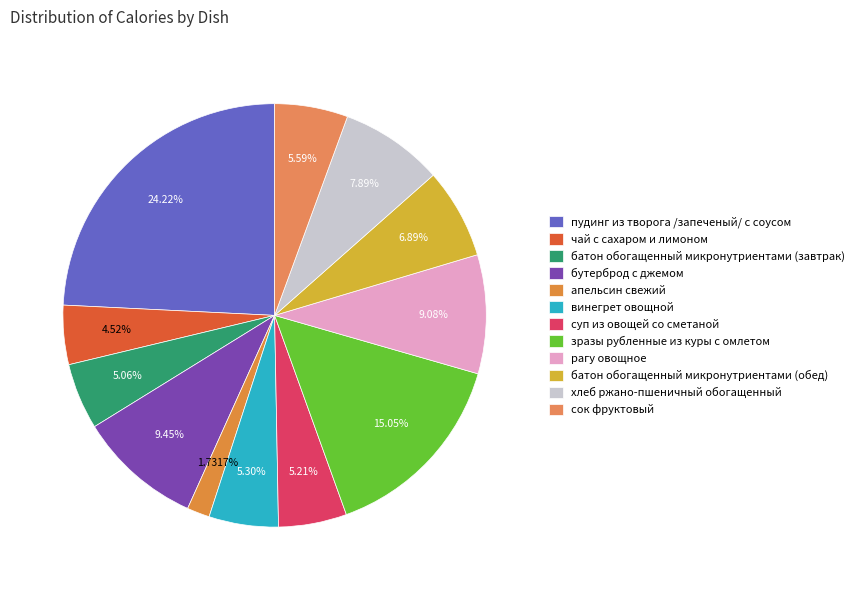

Approximately how many times larger is the value at сок фруктовый compared to пудинг из творога /запеченый/ с соусом?

0.2